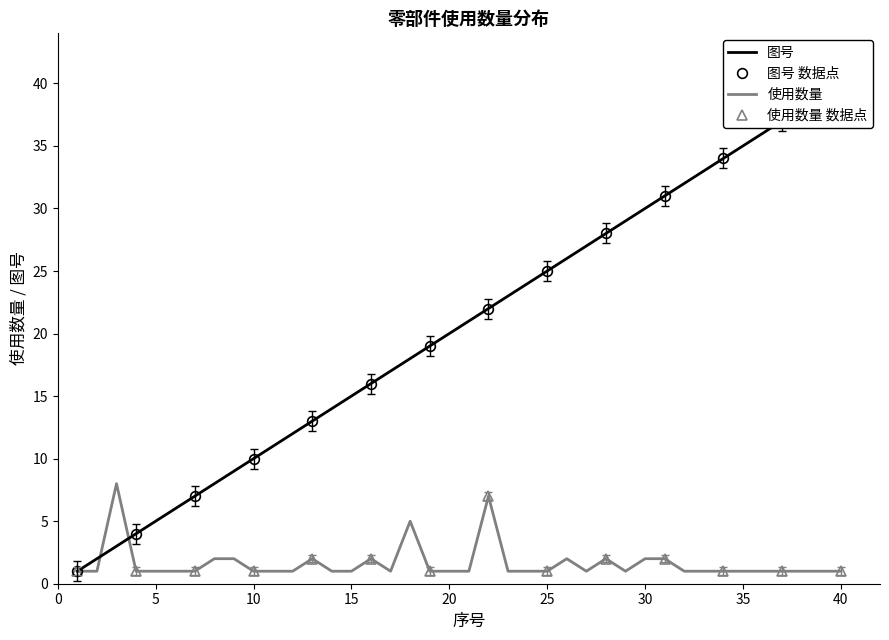

The 图号(numeric) series shows 7 at 13. True or false?

False